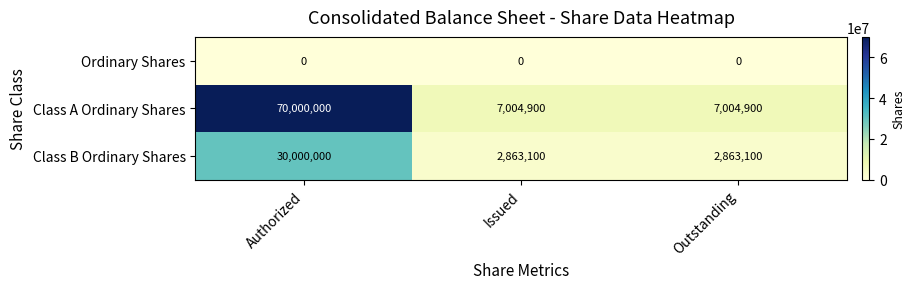

List the series in order of their overall mean, highest first.

Class A Ordinary Shares, Class B Ordinary Shares, Ordinary Shares